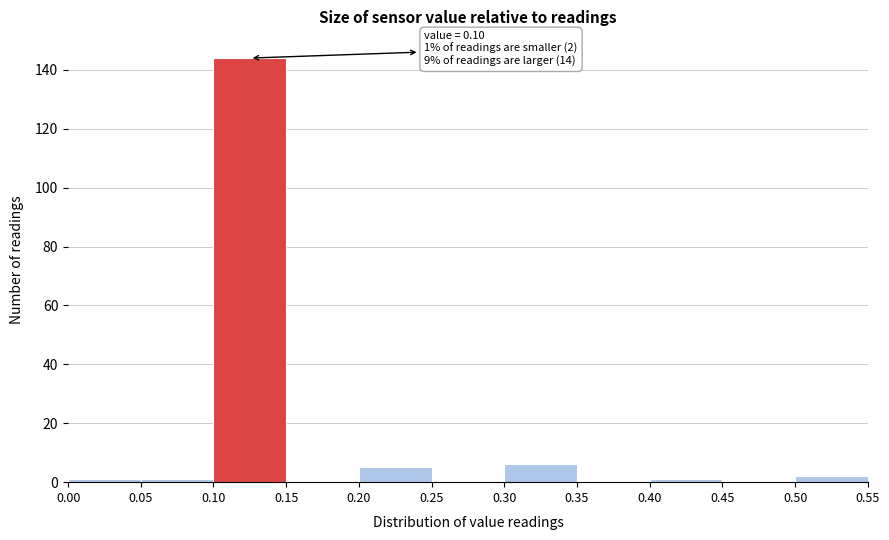

Which range on the x-axis has the tallest bar?

0.10 to 0.15